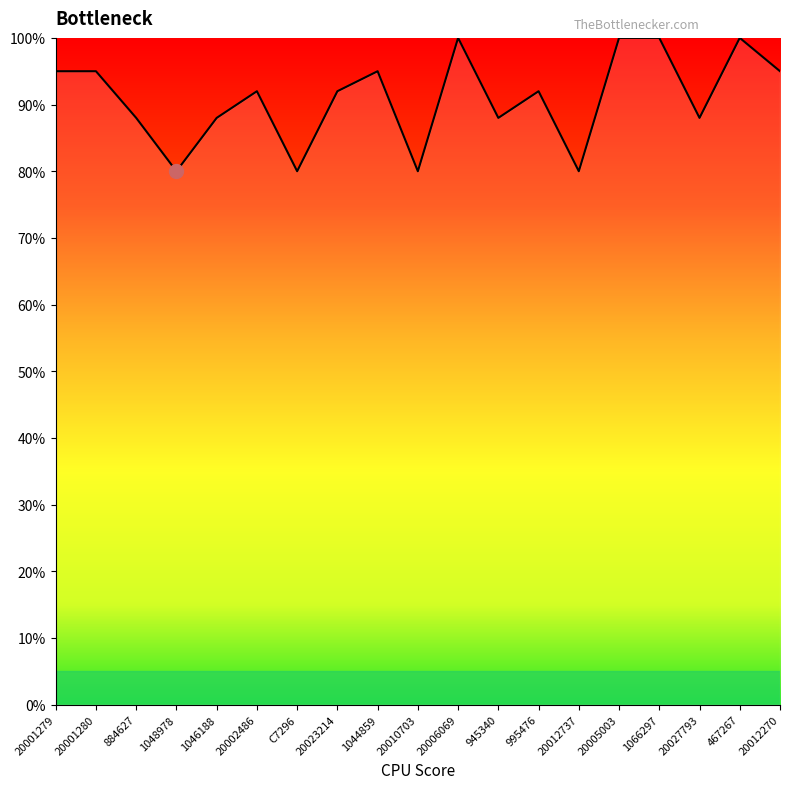

What is the sum of all values?

1728